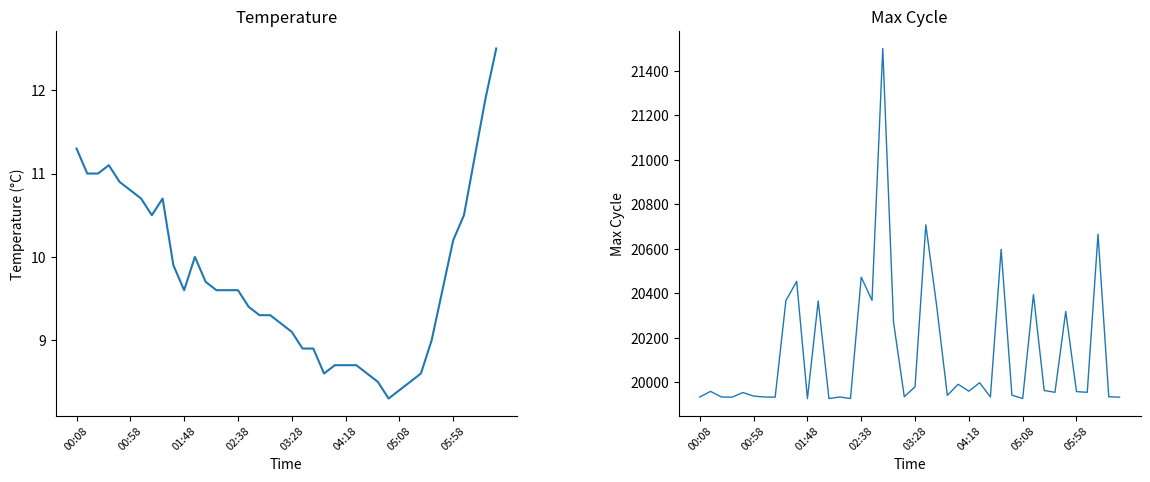

What position from the left is 24?

25